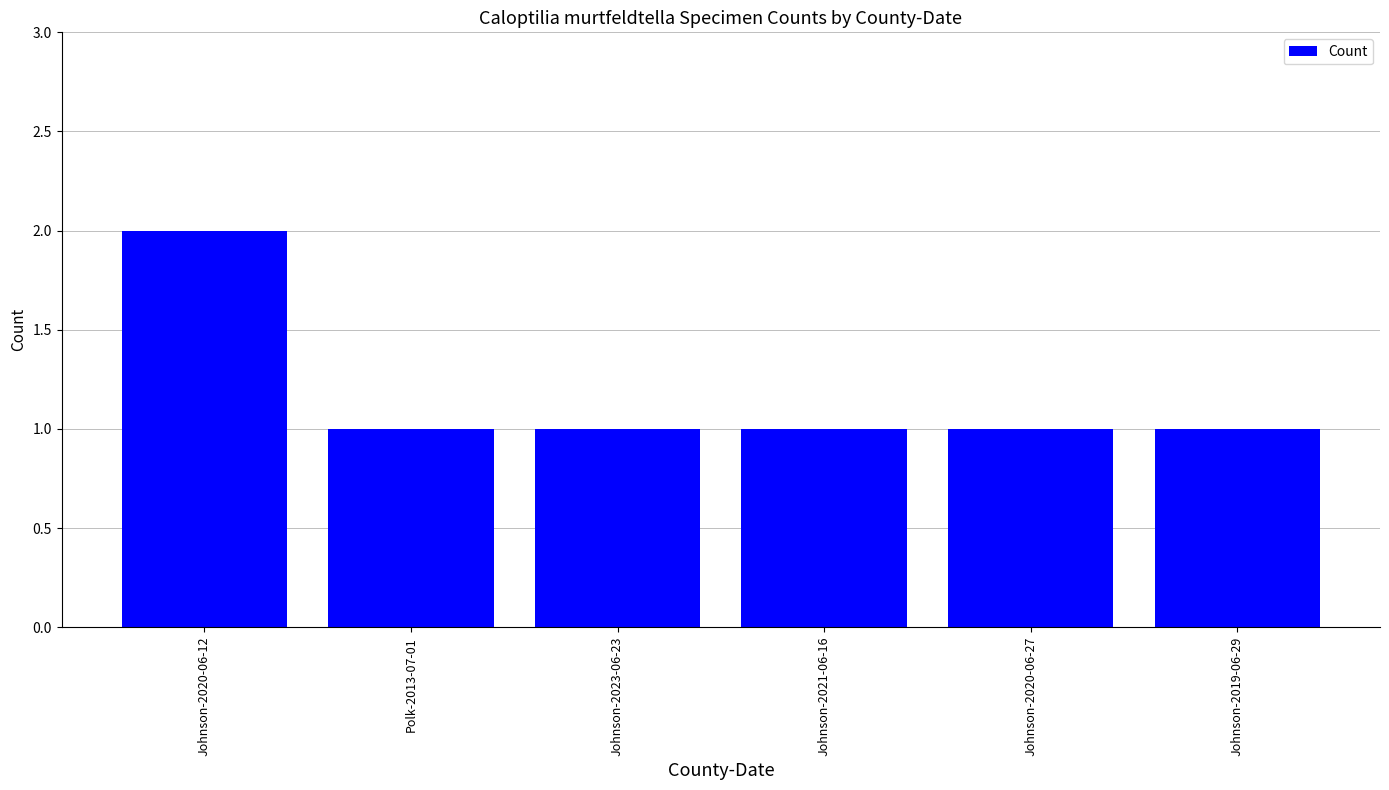

Reading left to right, list all the values displayed in this chart.

2	1	1	1	1	1